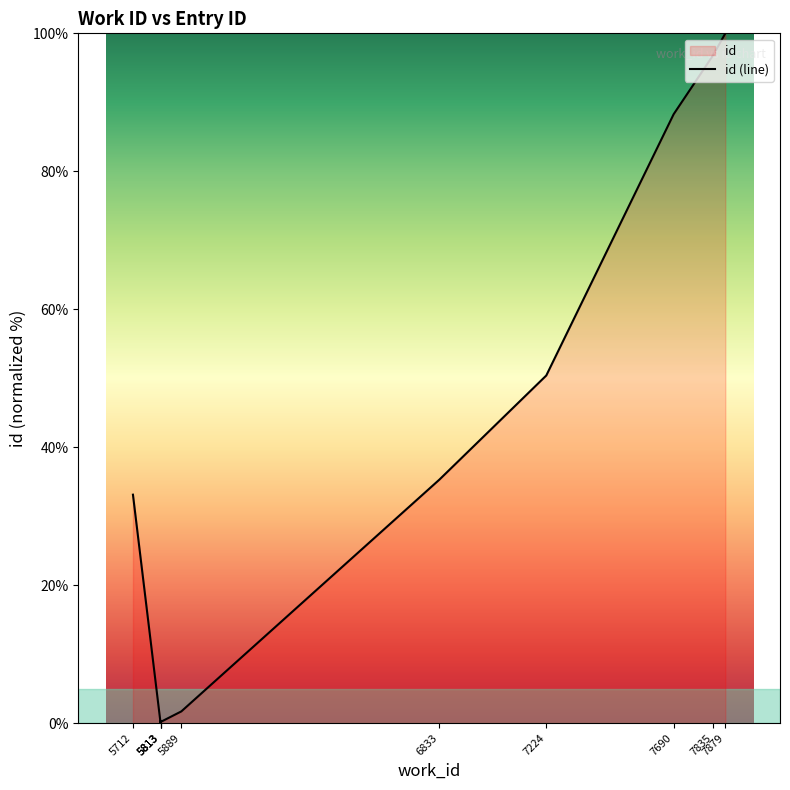

Approximately how many times larger is the value at 7224 compared to 7690?

0.6